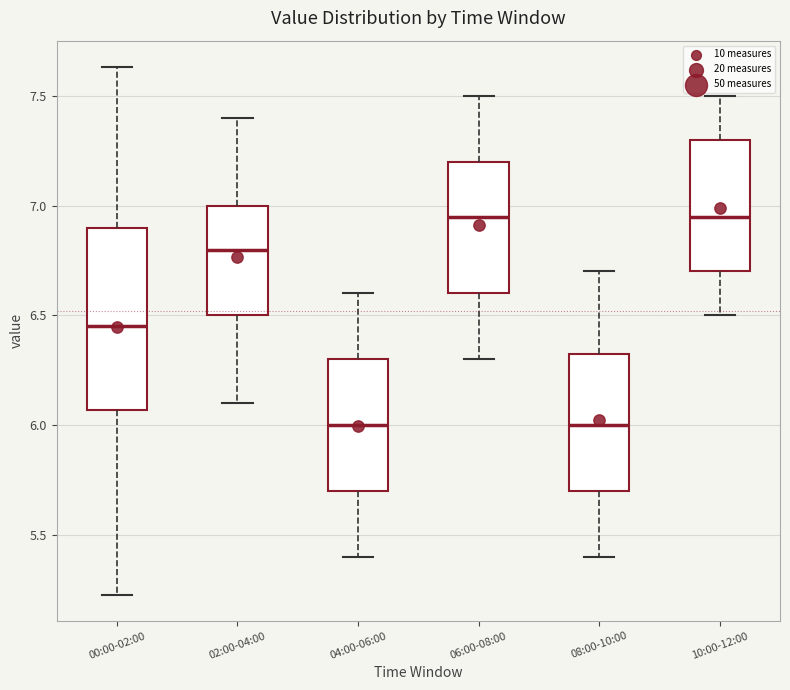

Reading left to right, read every box against the y-axis: the position of its median line, the range the box covers, and the ends of its whiskers. The values are not printed on the chart, so give them approximately, as read against the axis.

00:00-02:00: median 6.45, box 6.05 to 6.90, whiskers 5.25 to 7.65
02:00-04:00: median 6.80, box 6.50 to 7.00, whiskers 6.10 to 7.40
04:00-06:00: median 6.00, box 5.70 to 6.30, whiskers 5.40 to 6.60
06:00-08:00: median 6.95, box 6.60 to 7.20, whiskers 6.30 to 7.50
08:00-10:00: median 6.00, box 5.70 to 6.35, whiskers 5.40 to 6.70
10:00-12:00: median 6.95, box 6.70 to 7.30, whiskers 6.50 to 7.50